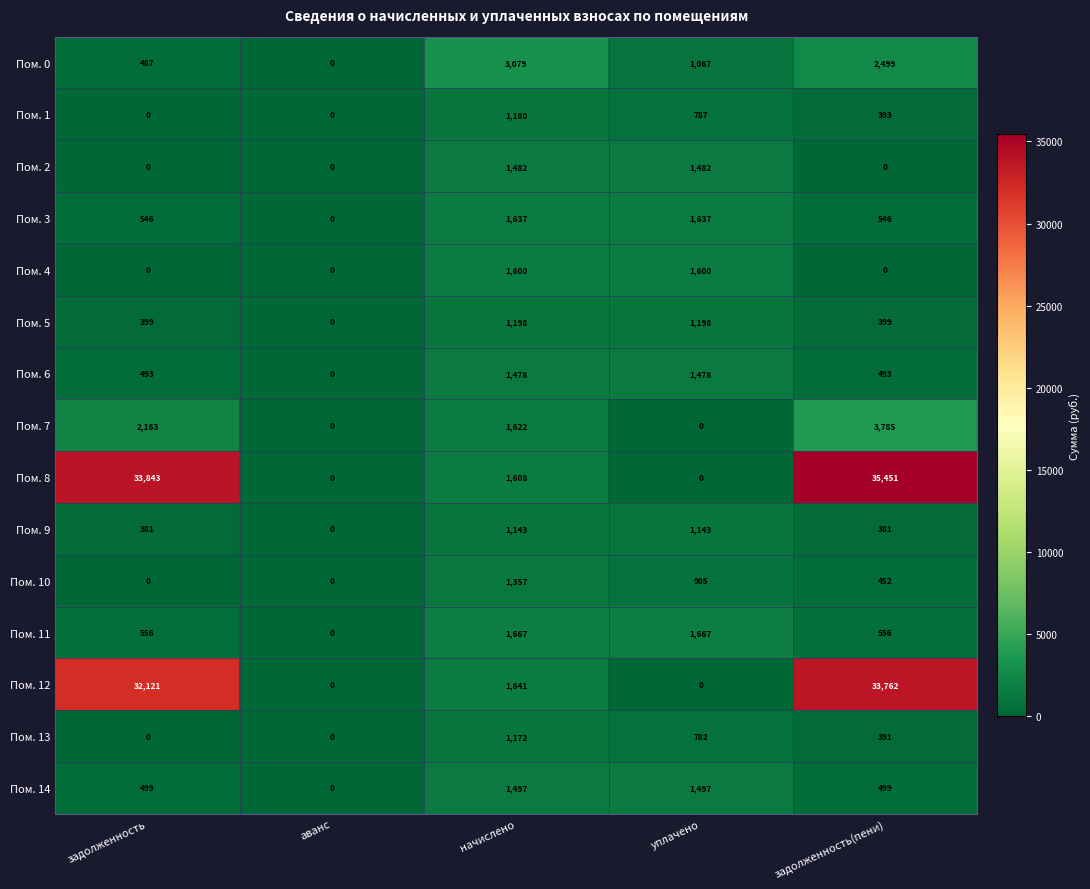

Rank the series by their maximum value, from highest to lowest.

Пом. 8, Пом. 12, Пом. 7, Пом. 0, Пом. 11, Пом. 3, Пом. 4, Пом. 14, Пом. 2, Пом. 6, Пом. 10, Пом. 5, Пом. 1, Пом. 13, Пом. 9